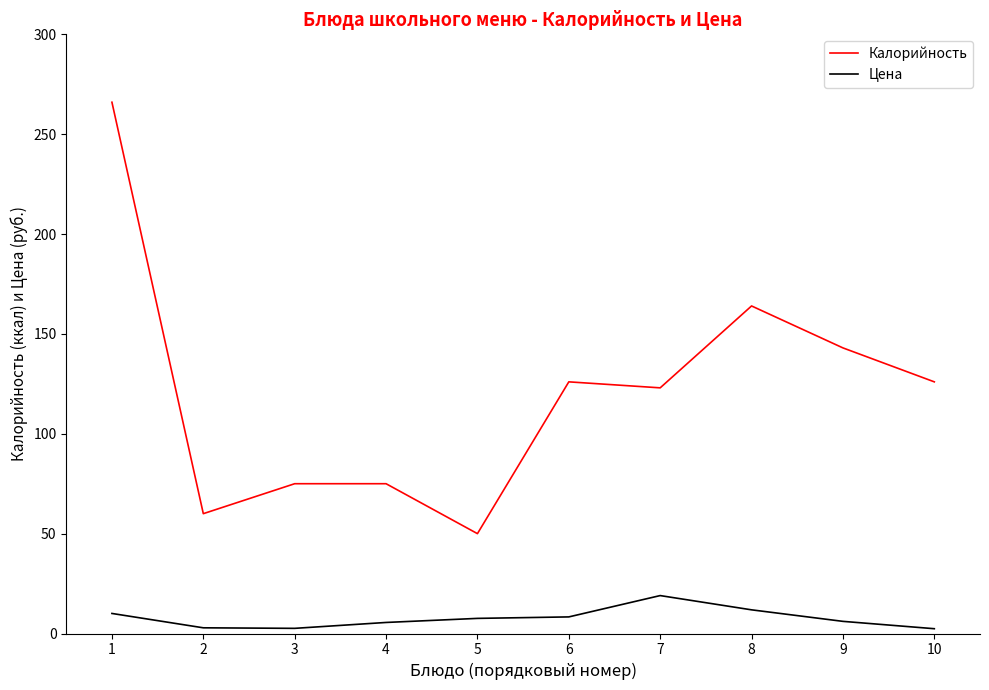

Between 6 and 10, which series saw the biggest shift?

Цена